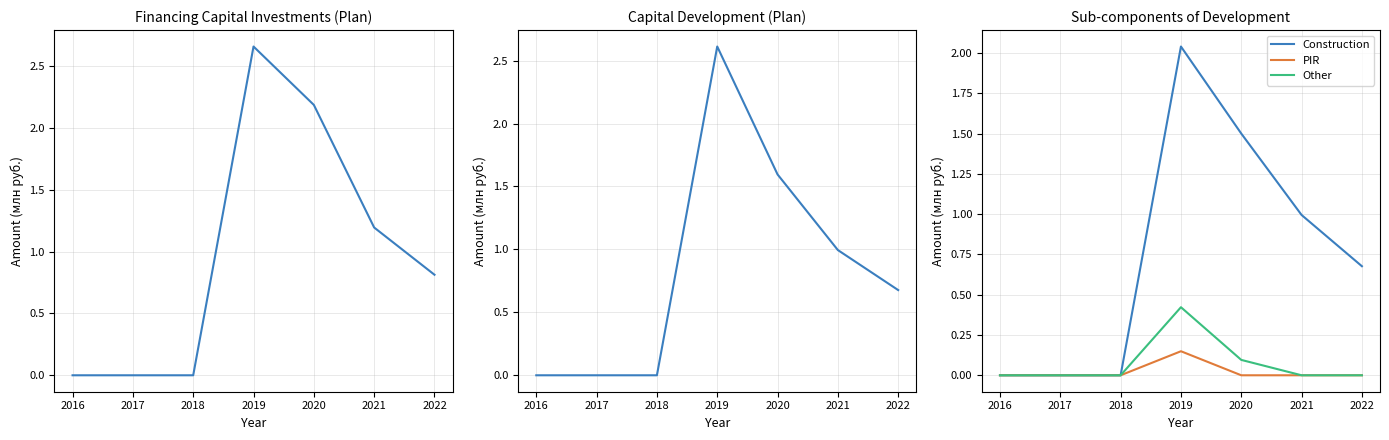

Is the value of Construction at 2022 greater than the value of Other at 2020?

Yes